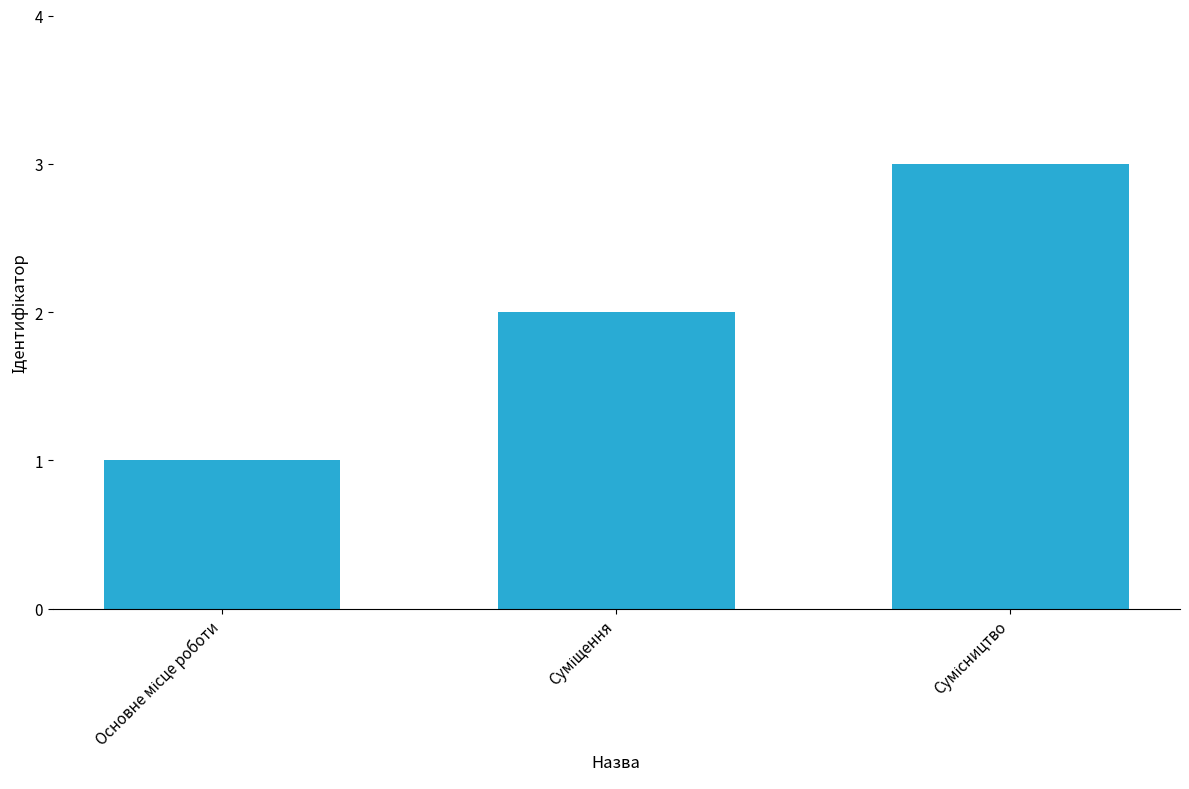

What is the sum of all values?

6